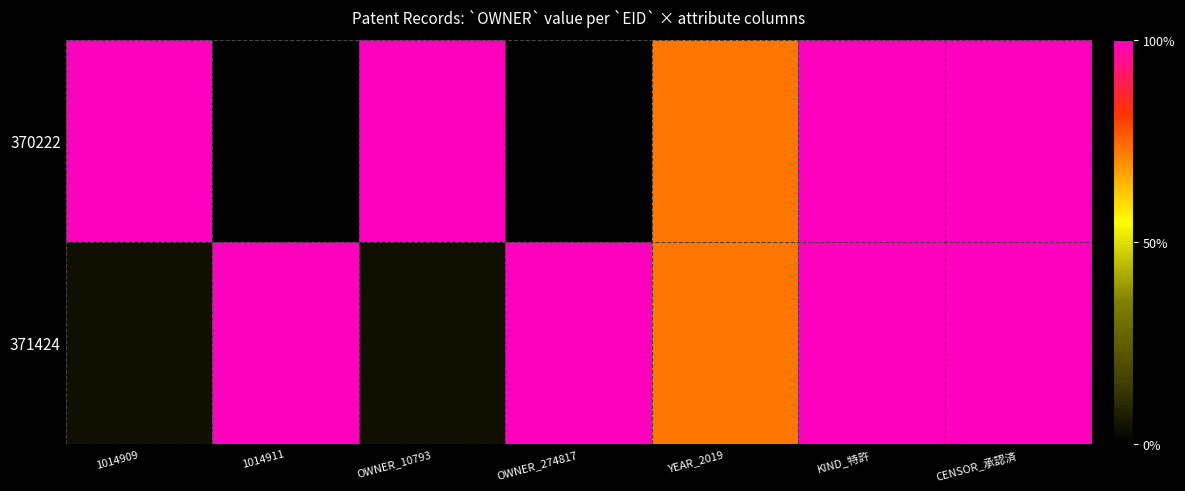

Rank the series by their average value, from lowest to highest.

370222, 371424